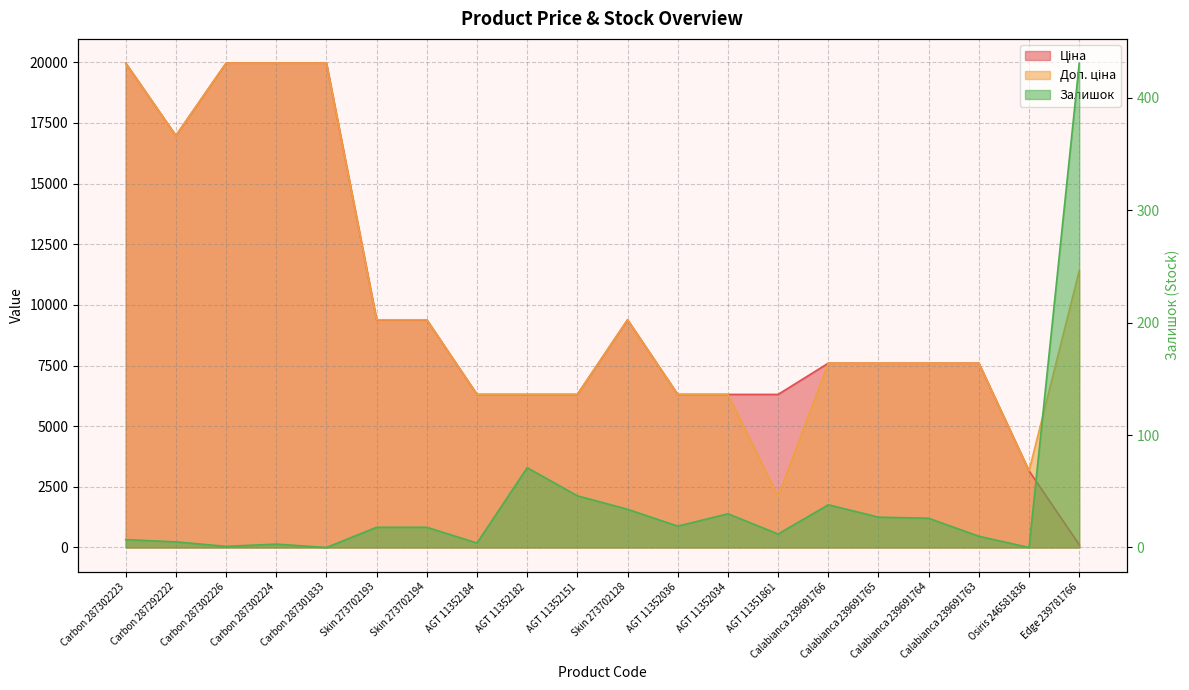

Rank the categories by Ціна value from highest to lowest.

Carbon 287302223, Carbon 287302226, Carbon 287302224, Carbon 287301833, Carbon 287292222, Skin 273702193, Skin 273702194, Skin 273702128, Calabianca 239691766, Calabianca 239691765, Calabianca 239691764, Calabianca 239691763, AGT 11352184, AGT 11352182, AGT 11352151, AGT 11352036, AGT 11352034, AGT 11351861, Osiris 246581836, Edge 239781766